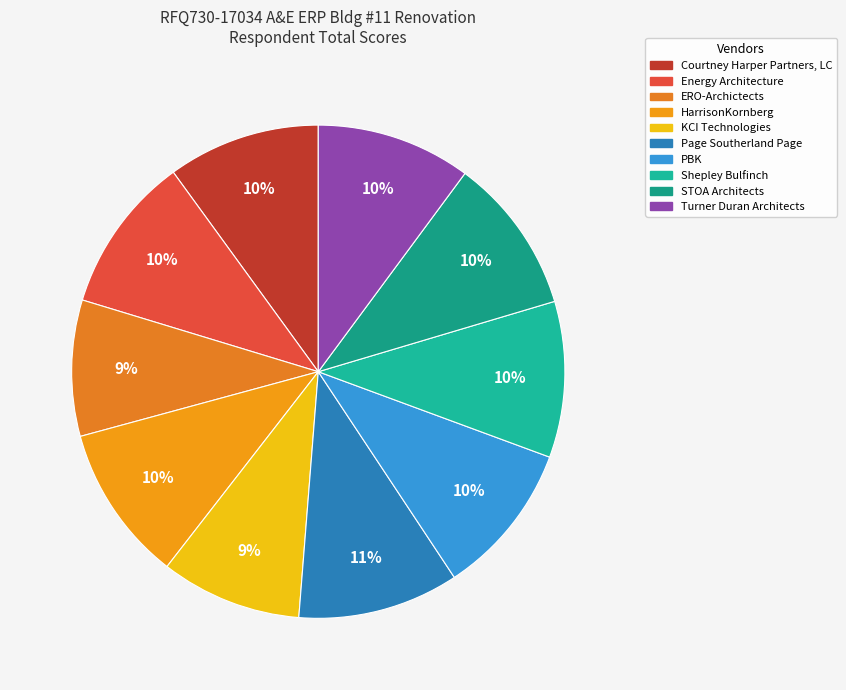

The STOA Architects slice represents 10% of the pie. True or false?

True